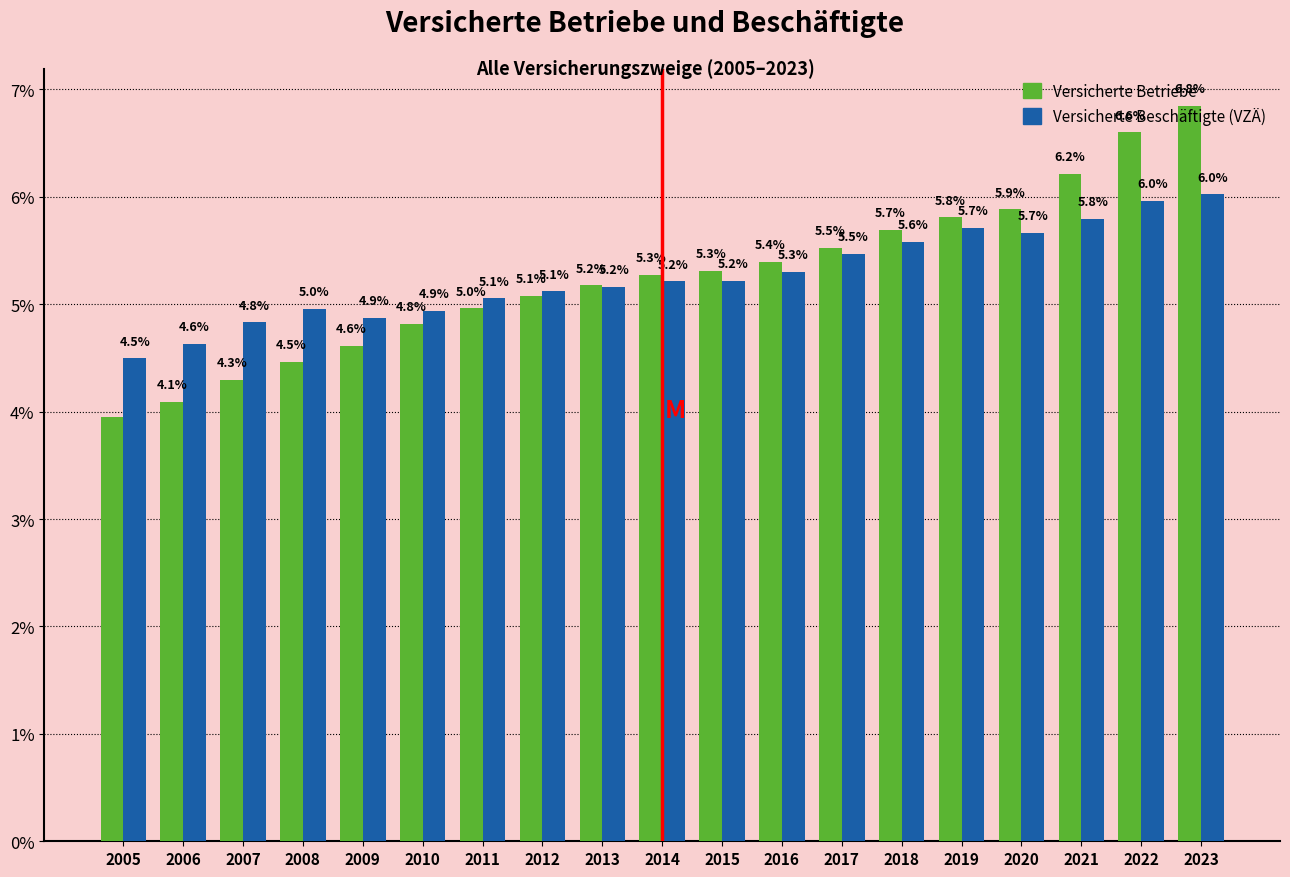

What is the sum of all Versicherte Betriebe values?

100.0